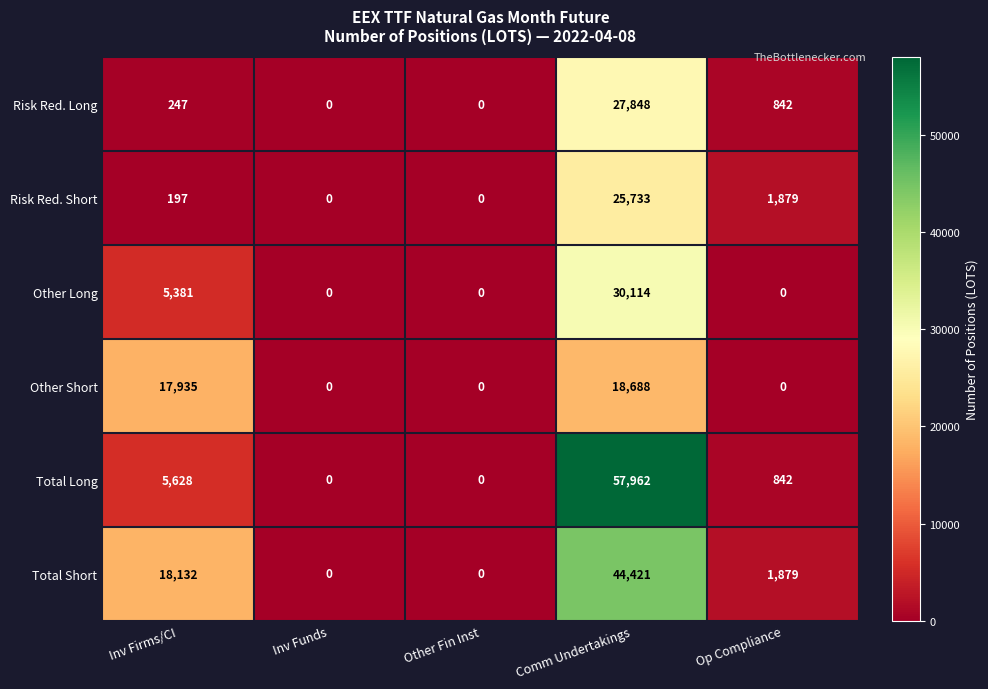

Reading right to left, transcribe all the data shown in this chart.

Risk Red. Long: 842	27848	0	0	247
Risk Red. Short: 1879	25733	0	0	197
Other Long: 0	30114	0	0	5381
Other Short: 0	18688	0	0	17935
Total Long: 842	57962	0	0	5628
Total Short: 1879	44421	0	0	18132